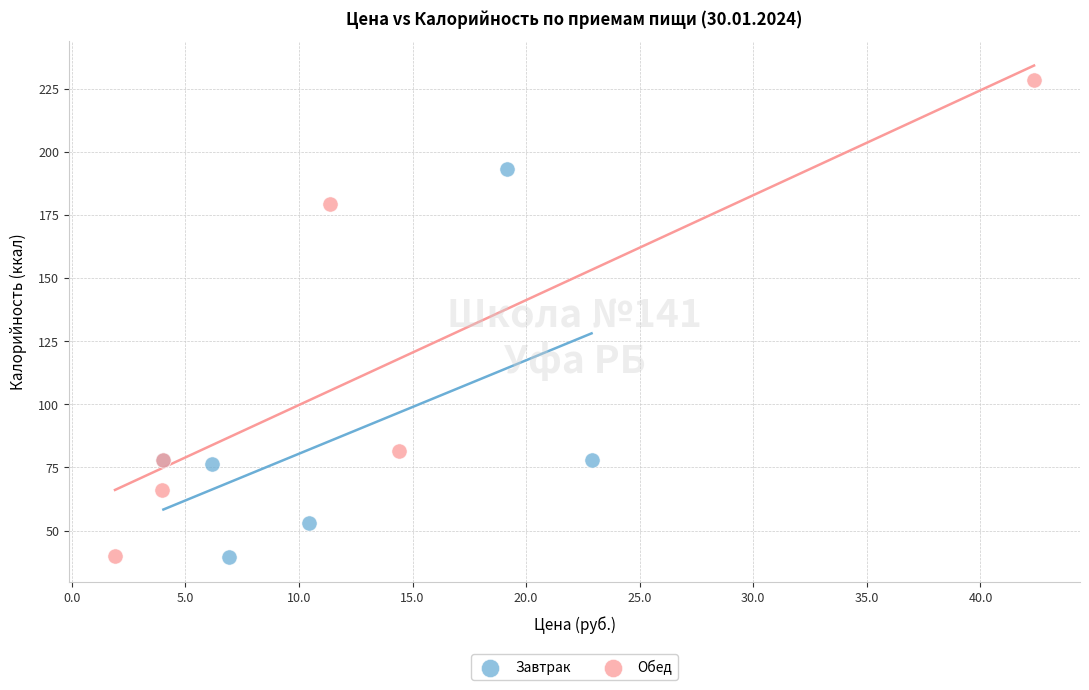

Which series has the largest Y range (max minus min)?

Обед